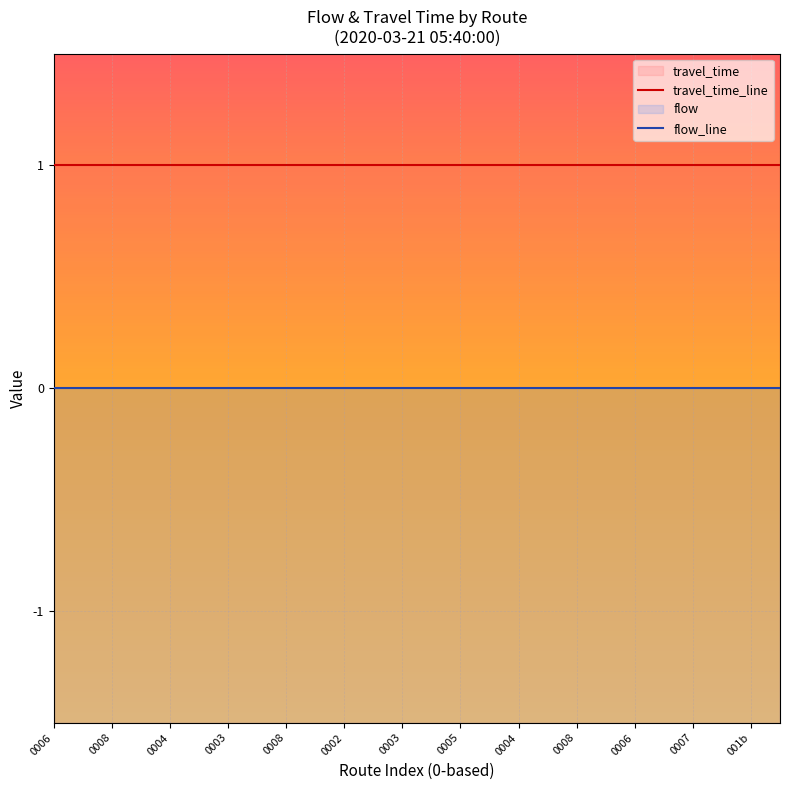

List the series in order of their peak value, lowest first.

flow_line, travel_time_line